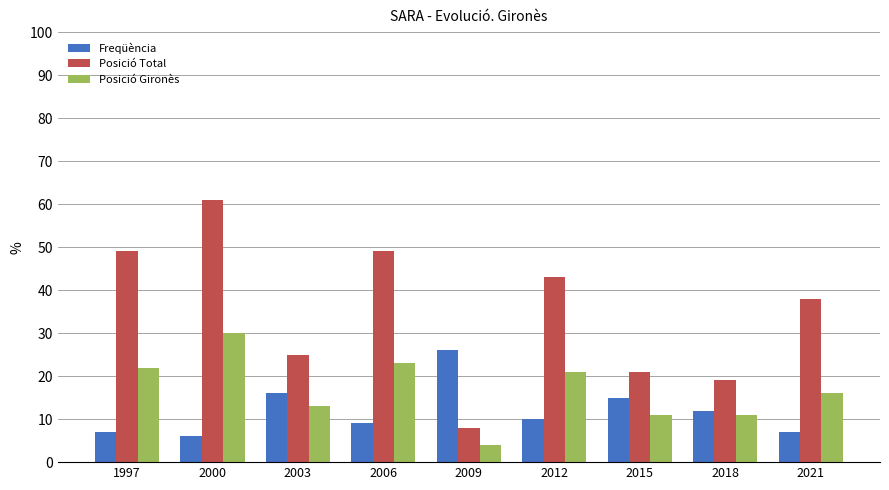

What is the difference between the maximum and minimum values in the Freqüència series?

20